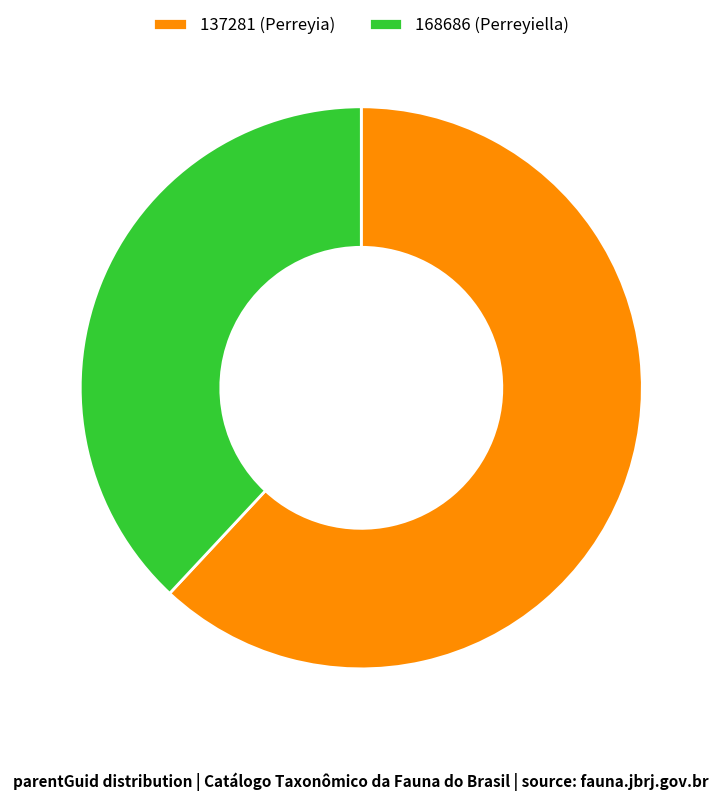

Is the sum of 137281 (Perreyia) and 168686 (Perreyiella) greater than half?

Yes